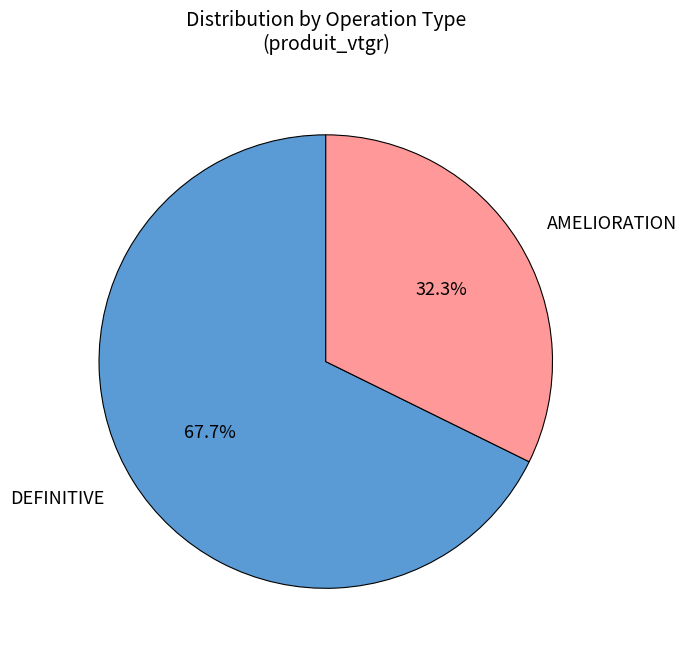

What is the smallest slice in the pie chart?

AMELIORATION